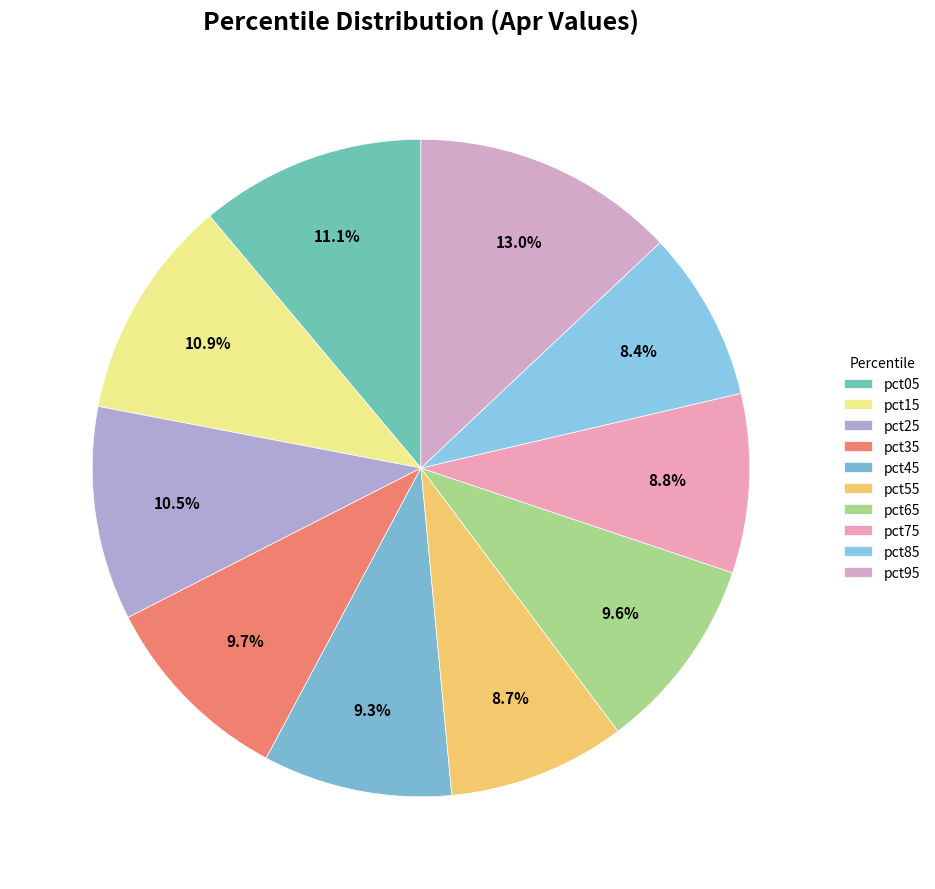

How much of the chart is everything except pct35?

90.3%